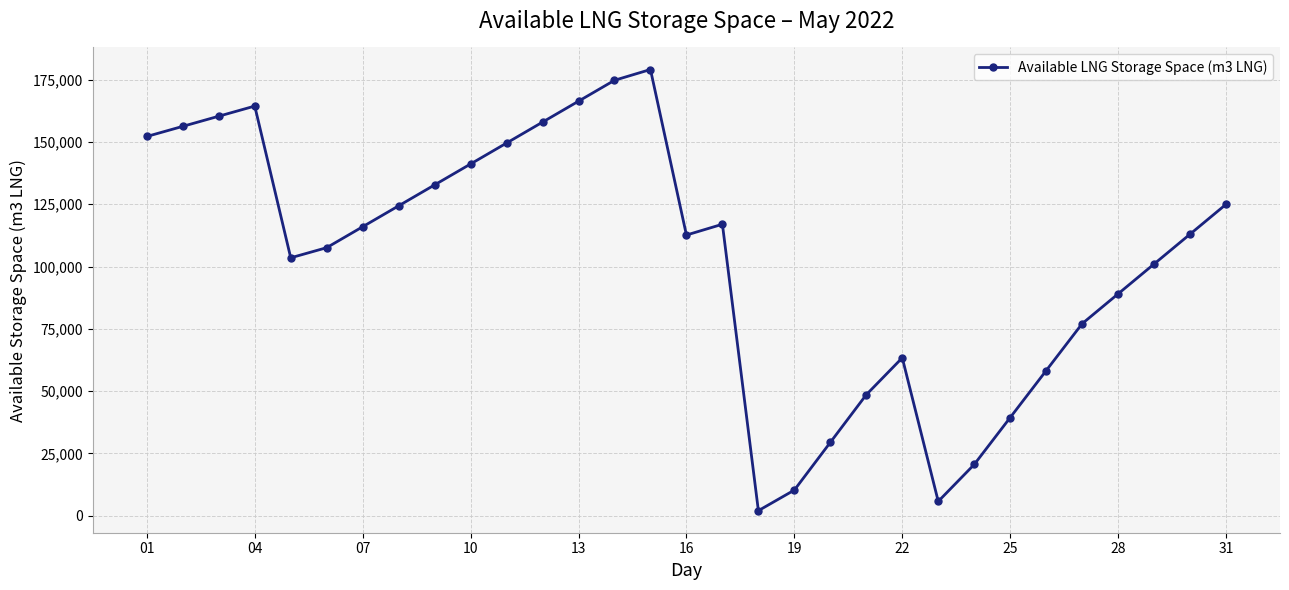

What is the average value?

103165